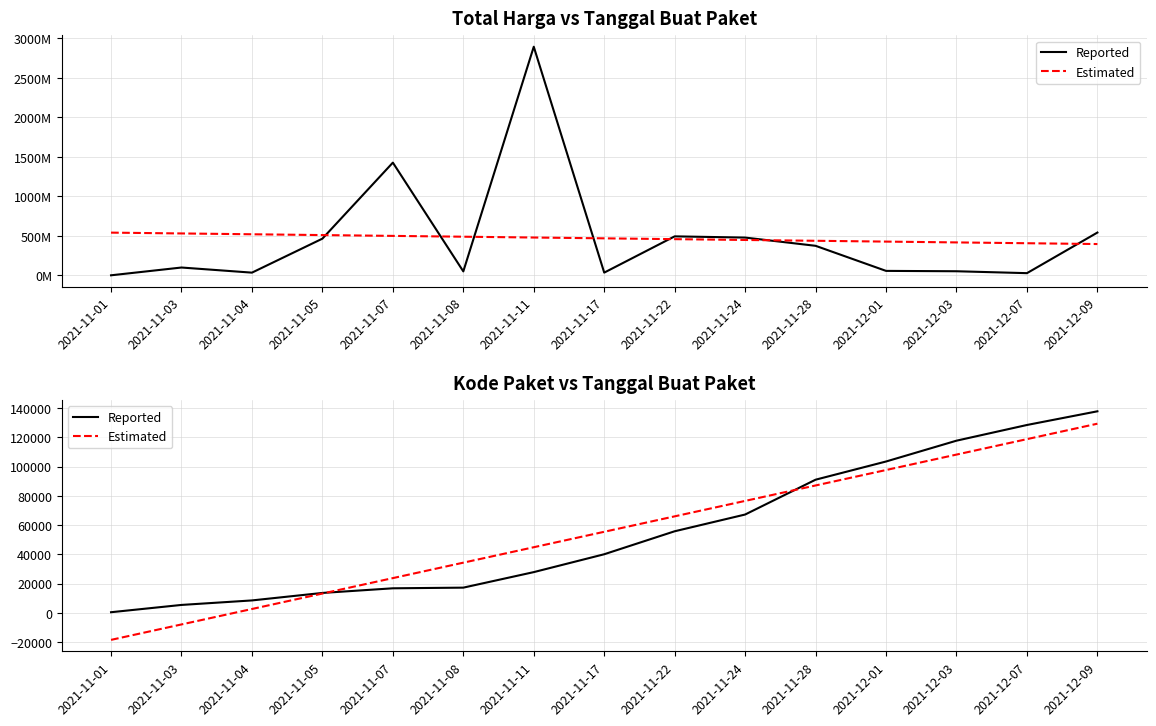

How many values in the Estimated series are below 55474?

7